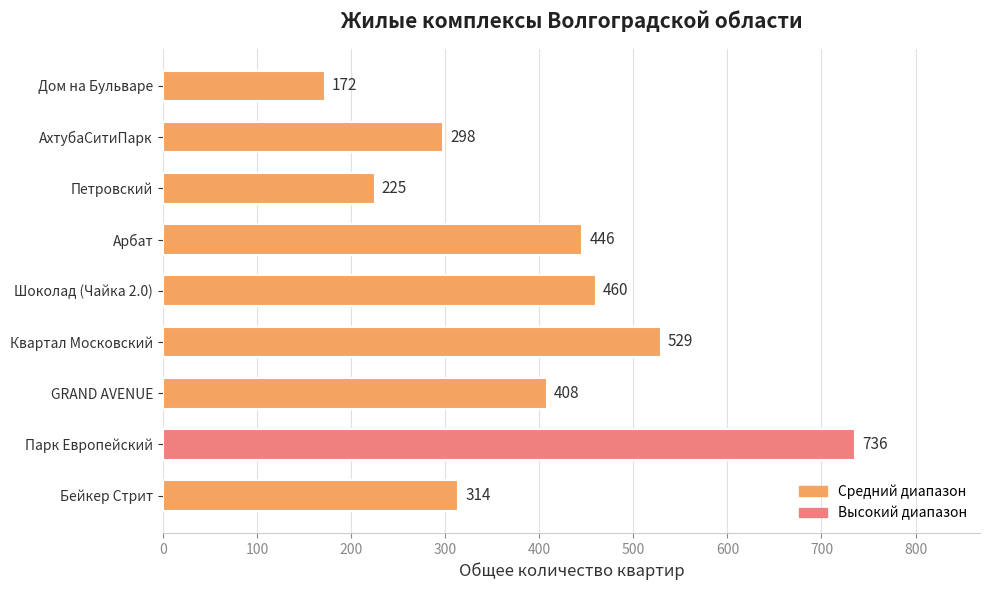

How many bars are there in total?

9